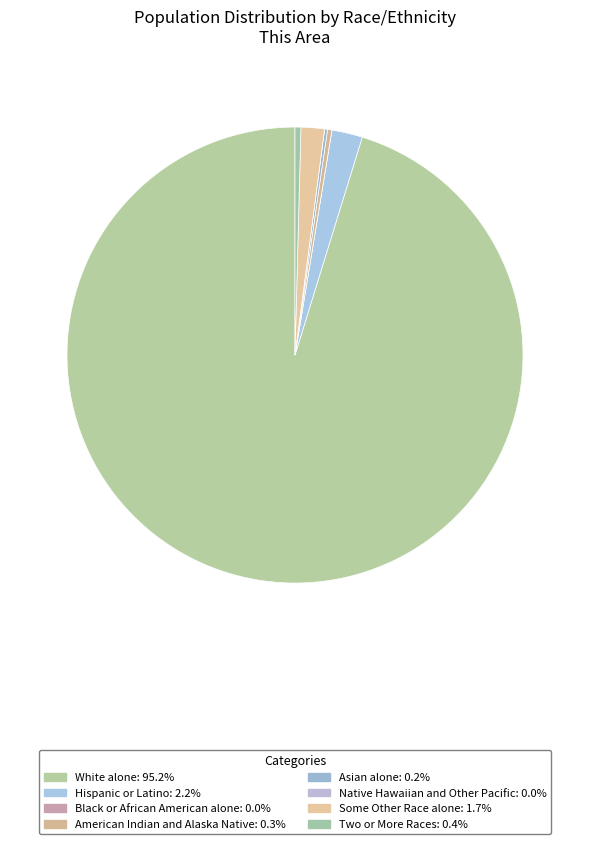

Which category has the biggest portion of the pie?

White alone